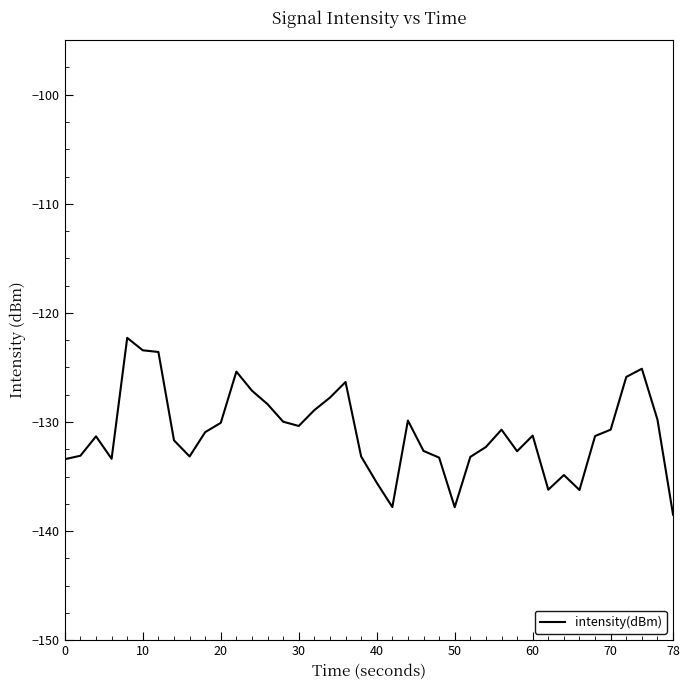

Count the number of categories in the chart.

40